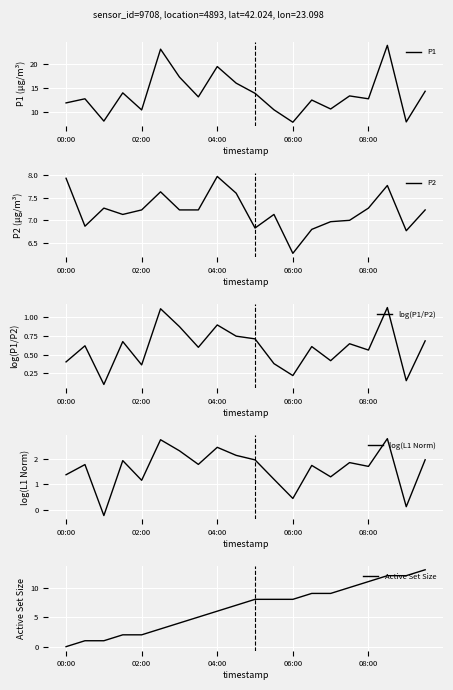

At which label does P2 reach its minimum?

06:00